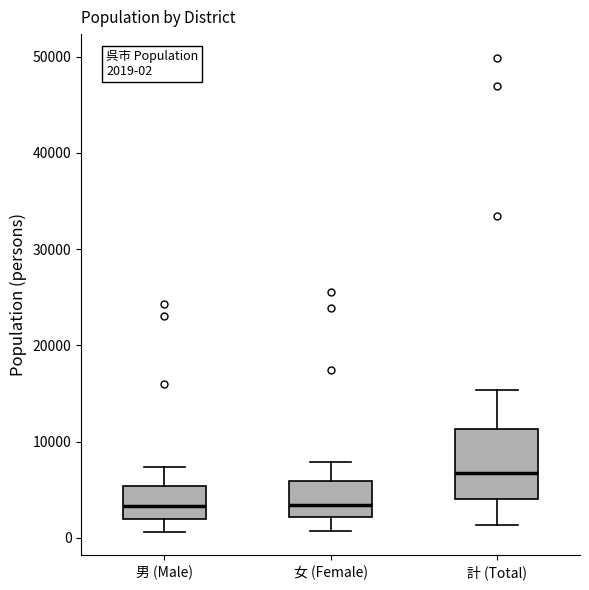

Which box is the tallest, from its lower edge to its upper edge?

計 (Total)